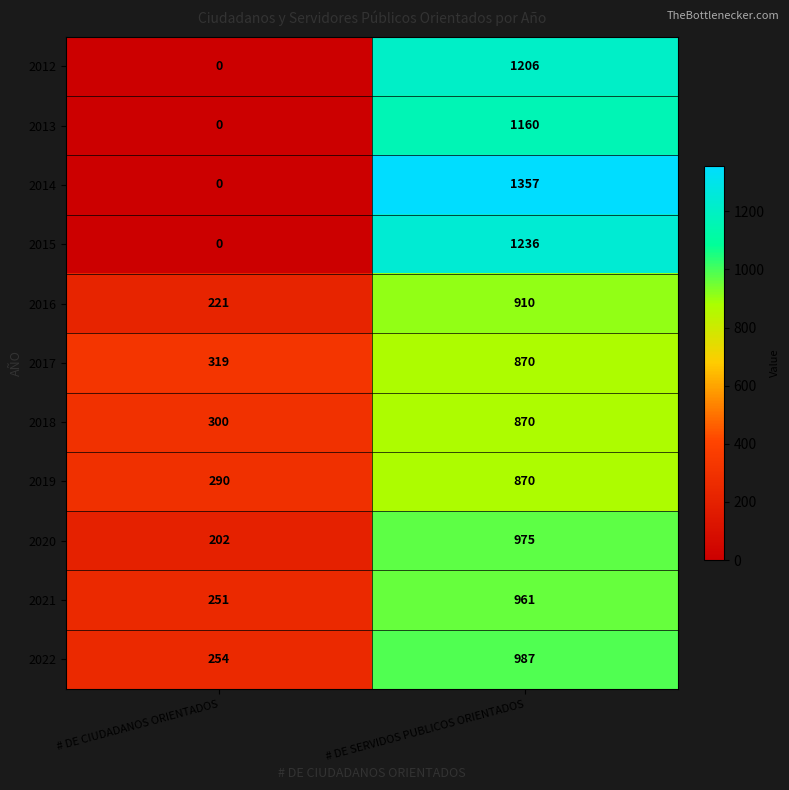

At which category is the sum across all series the highest?

# DE SERVIDOS PUBLICOS ORIENTADOS